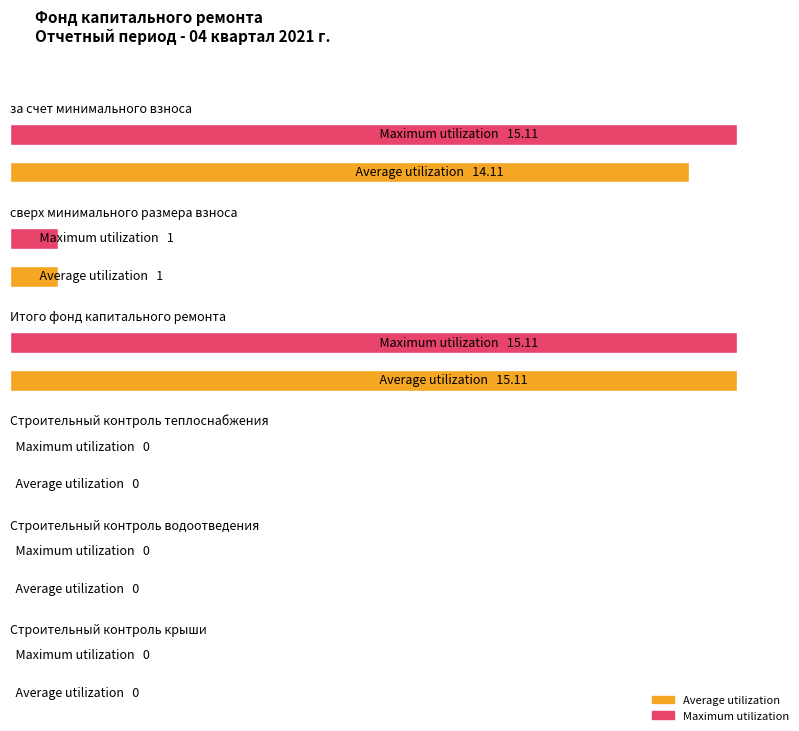

List the labels in order of Maximum utilization value, largest first.

за счет минимального взноса, Итого фонд капитального ремонта, сверх минимального размера взноса, Строительный контроль теплоснабжения, Строительный контроль водоотведения, Строительный контроль крыши